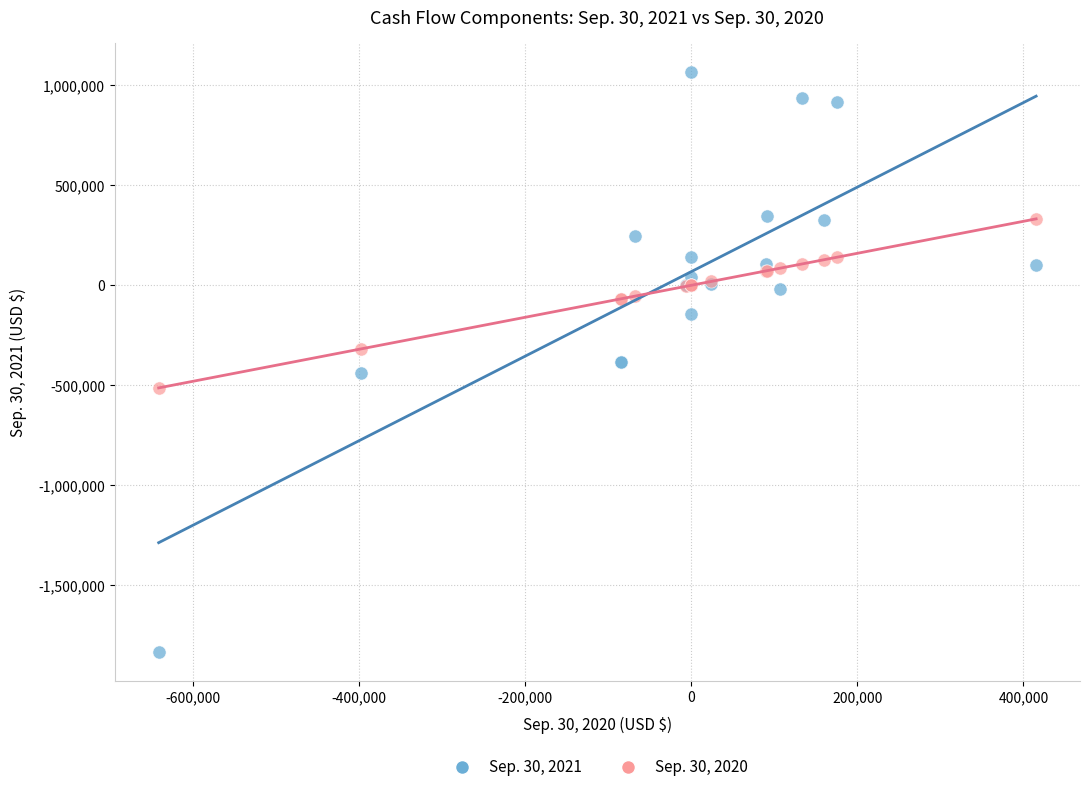

Which series reaches the minimum Y coordinate?

Sep. 30, 2021